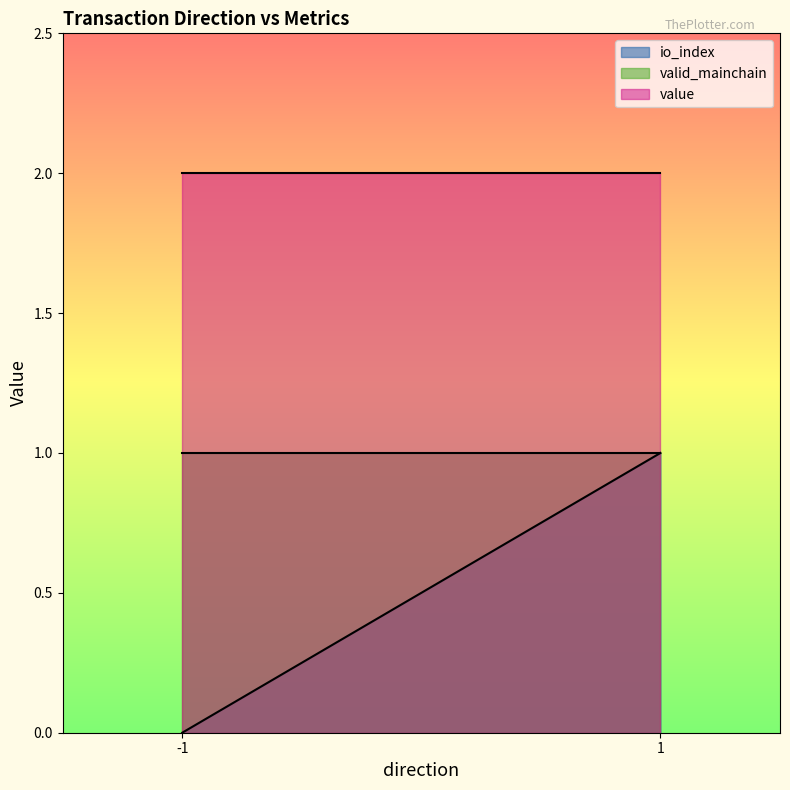

Reading left to right, what are all the values shown in this chart?

io_index: -1=0.0	1=1.0
valid_mainchain: -1=1.0	1=1.0
value: -1=2.0	1=2.0